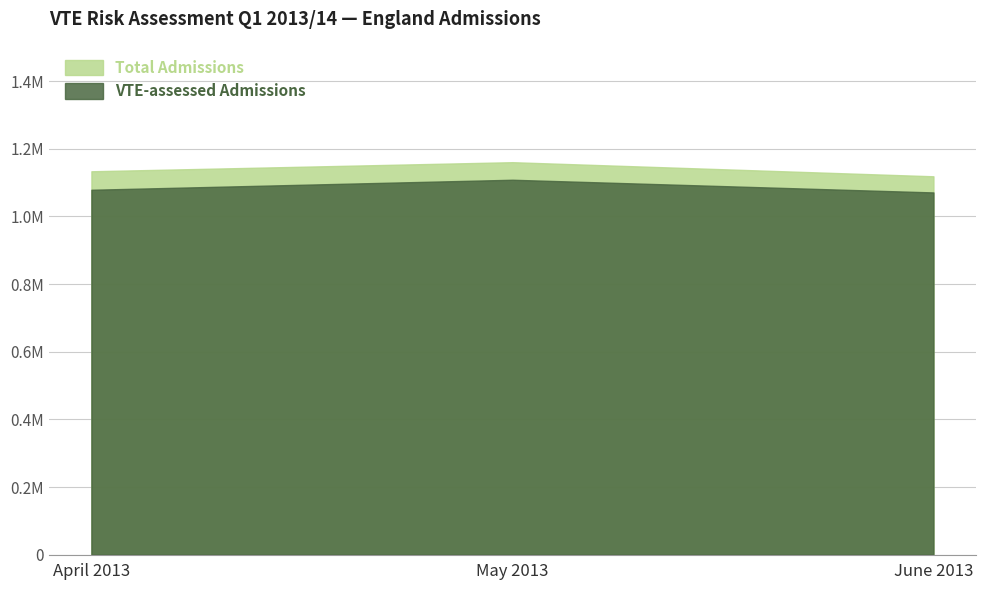

True or false: Total Admissions has a value of 1160193 at May 2013.

True